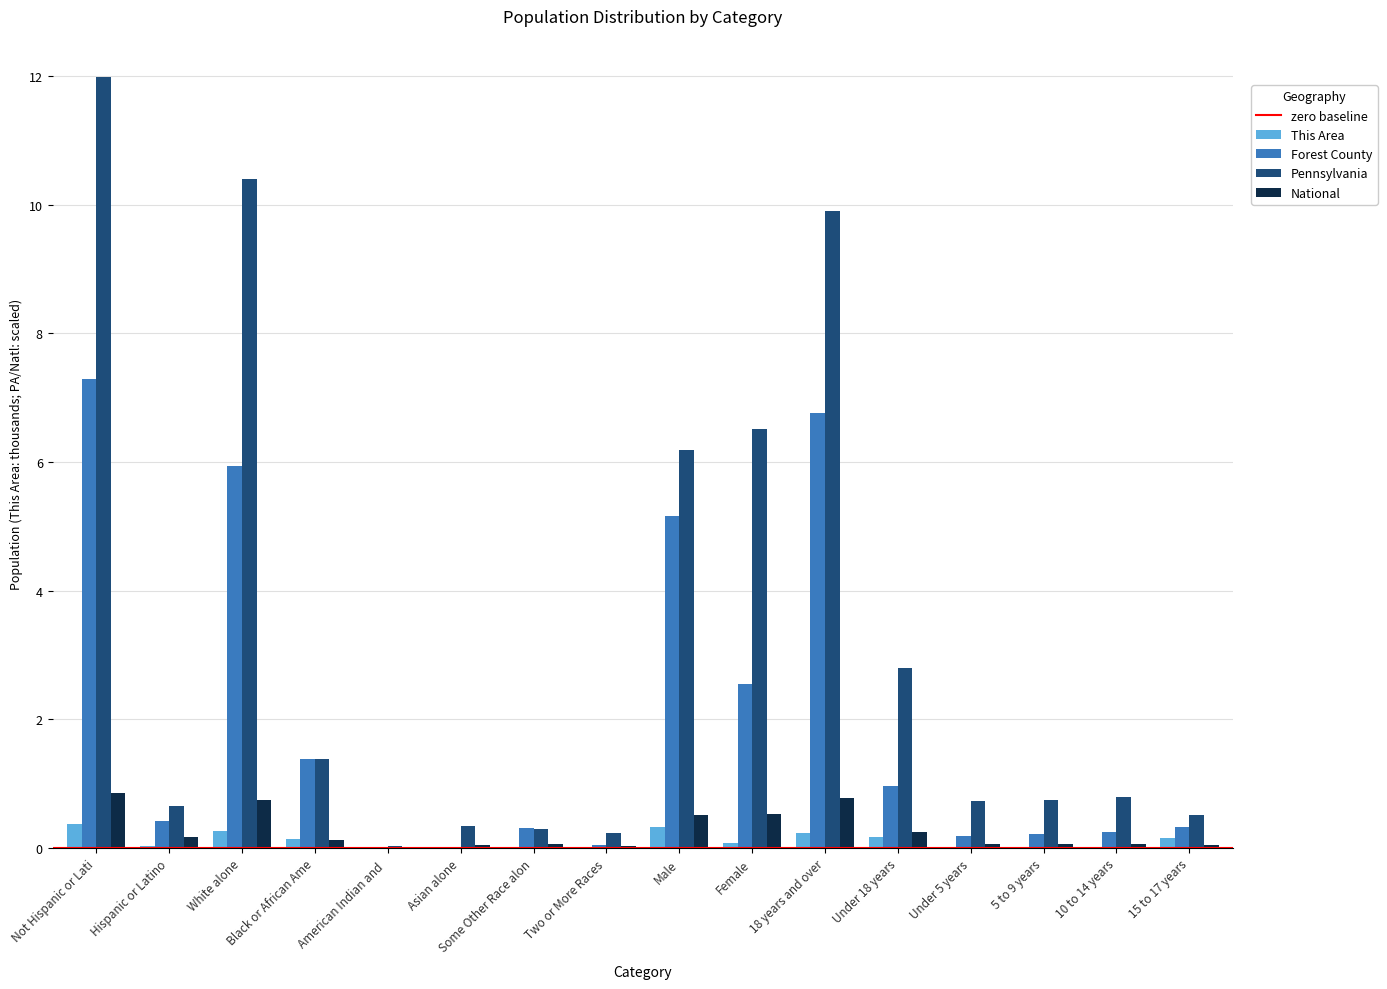

What value does the Forest County series have at Under 5 years?

0.2